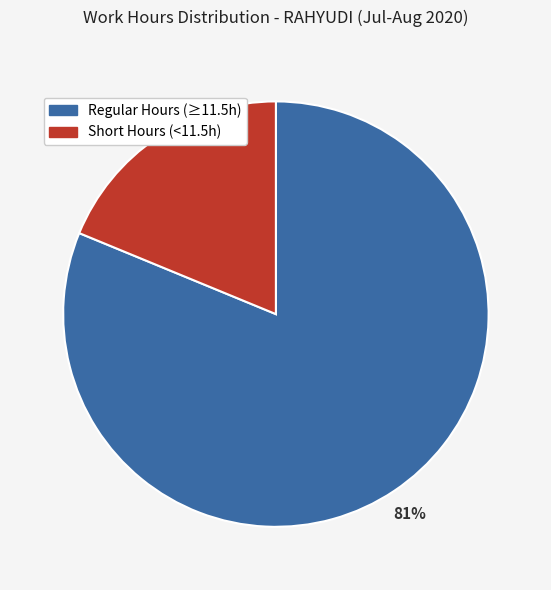

Is there any slice that represents more than half of the pie?

Yes